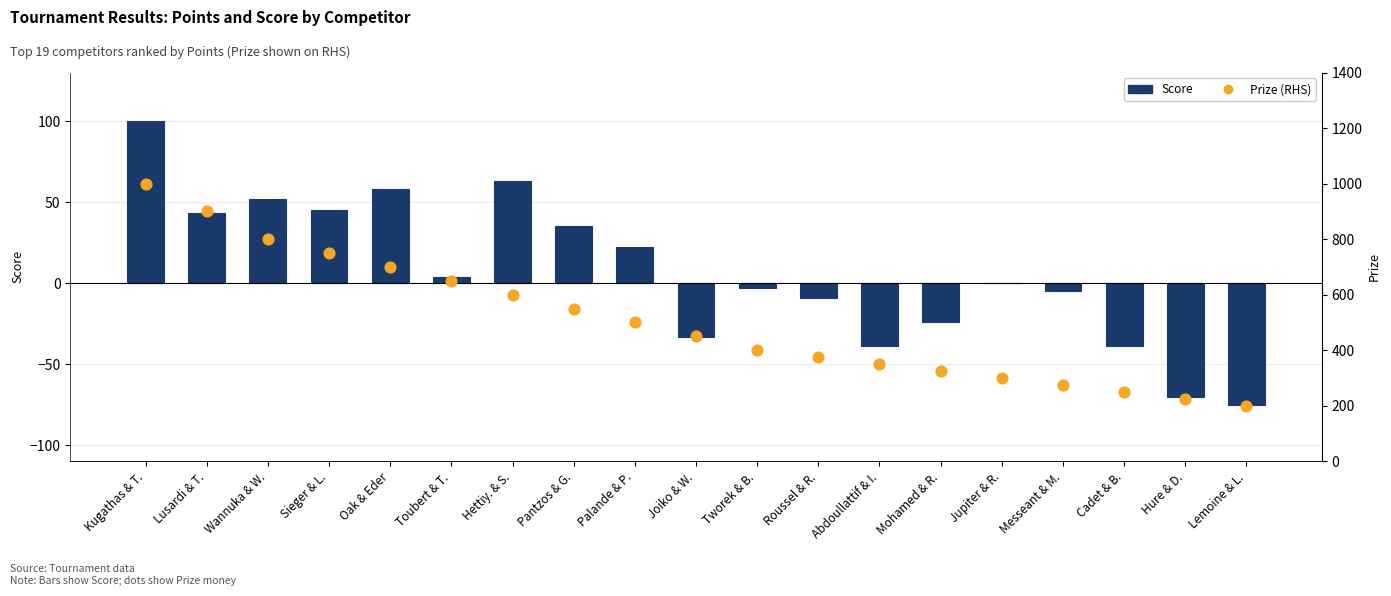

Which series contains the lowest Y value?

Score